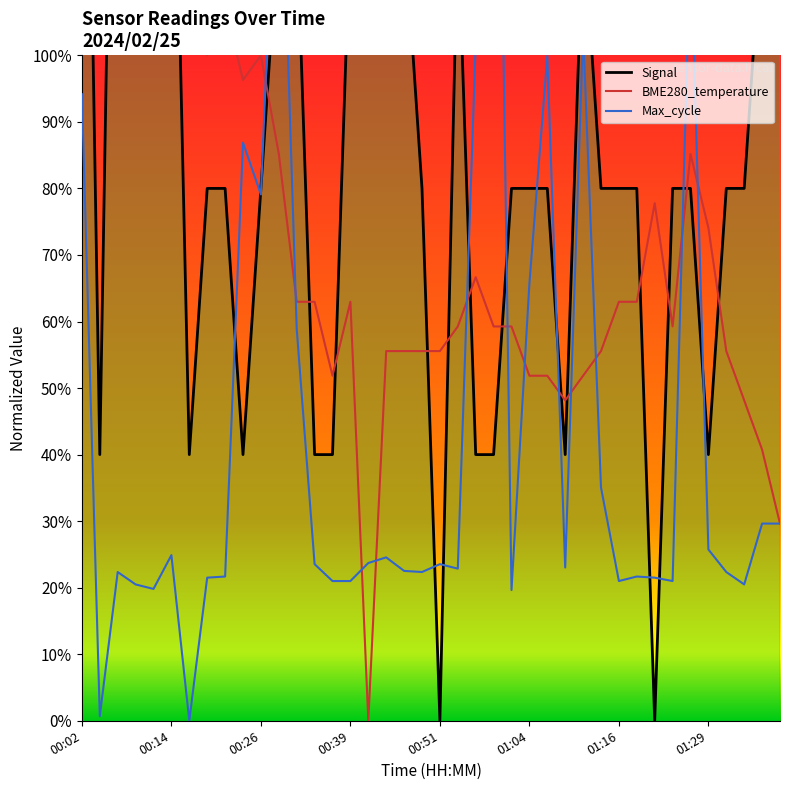

Which series changed the most between 9 and 37?

Max_cycle